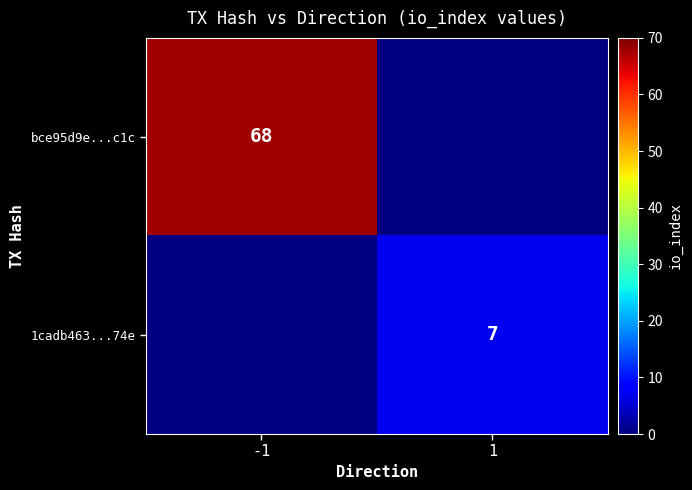

True or false: bce95d9e...c1c has a value of 24 at -1.

False